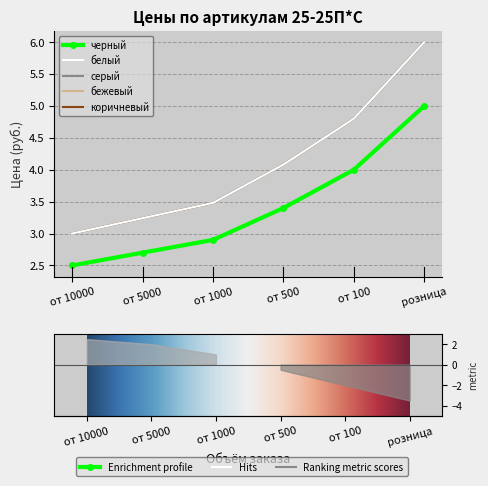

What is the value of the коричневый point at the 6th from the left?

6.0